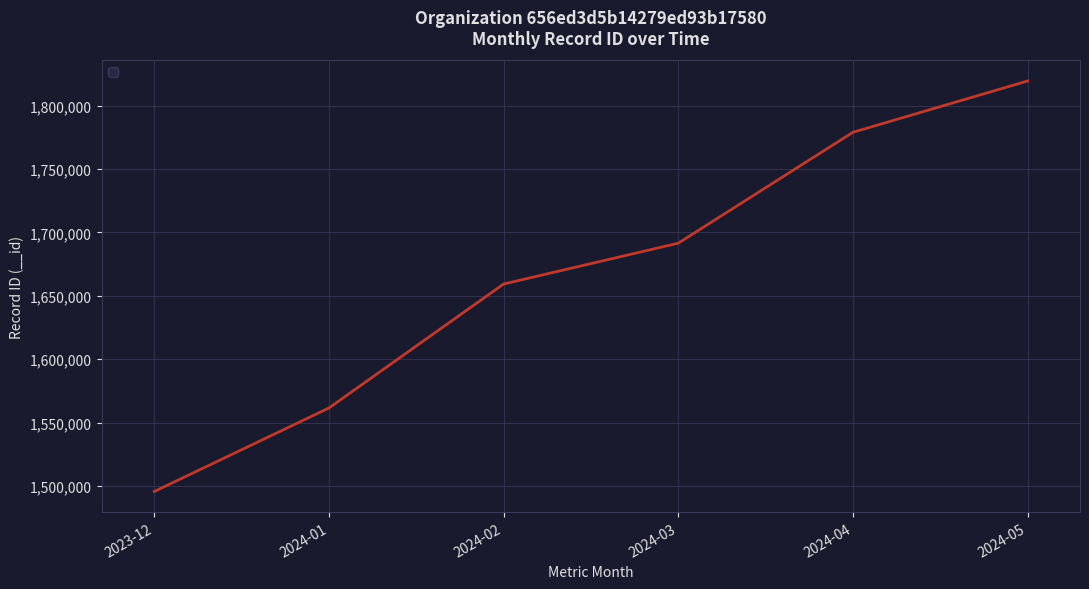

How many distinct data groups are displayed?

1